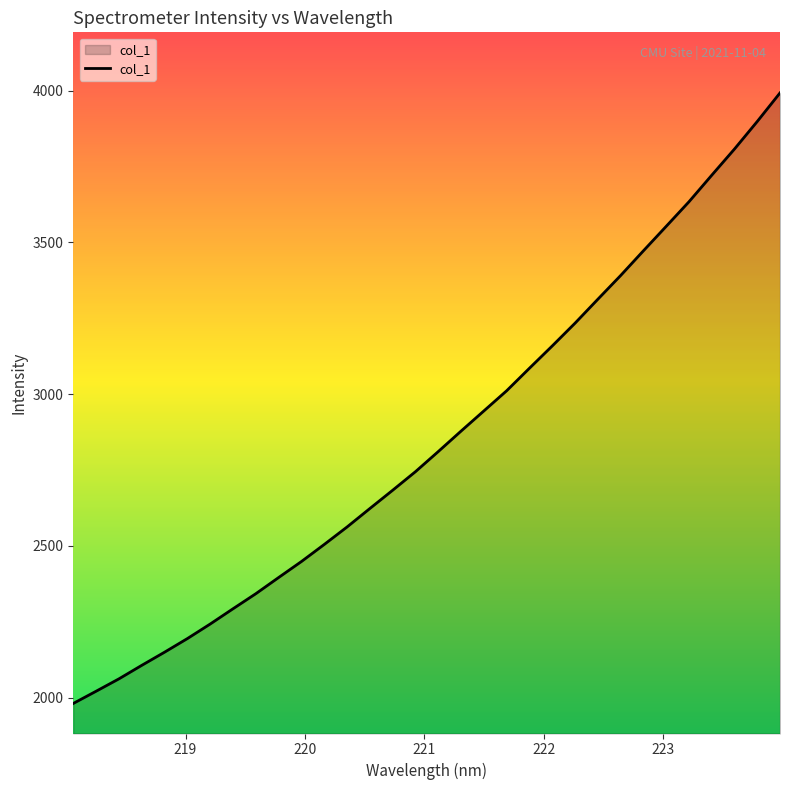

What is the difference between the second highest and second lowest values?

1877.3